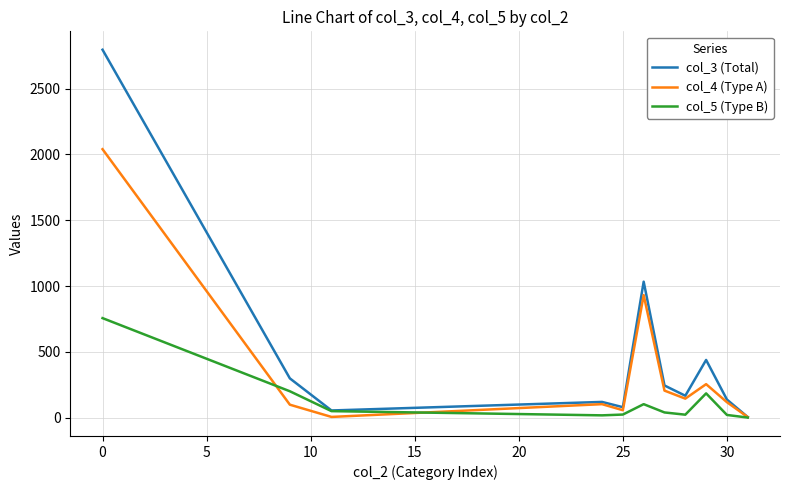

Which series has the largest range (max minus min)?

col_3 (Total)